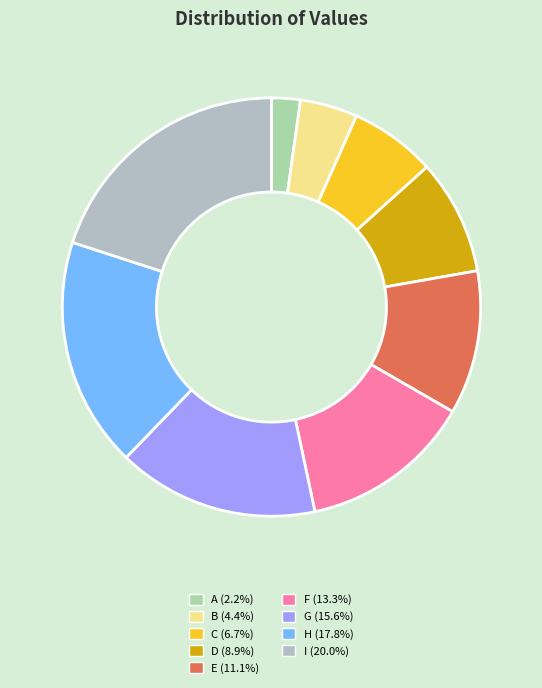

What is the largest slice in the pie chart?

I